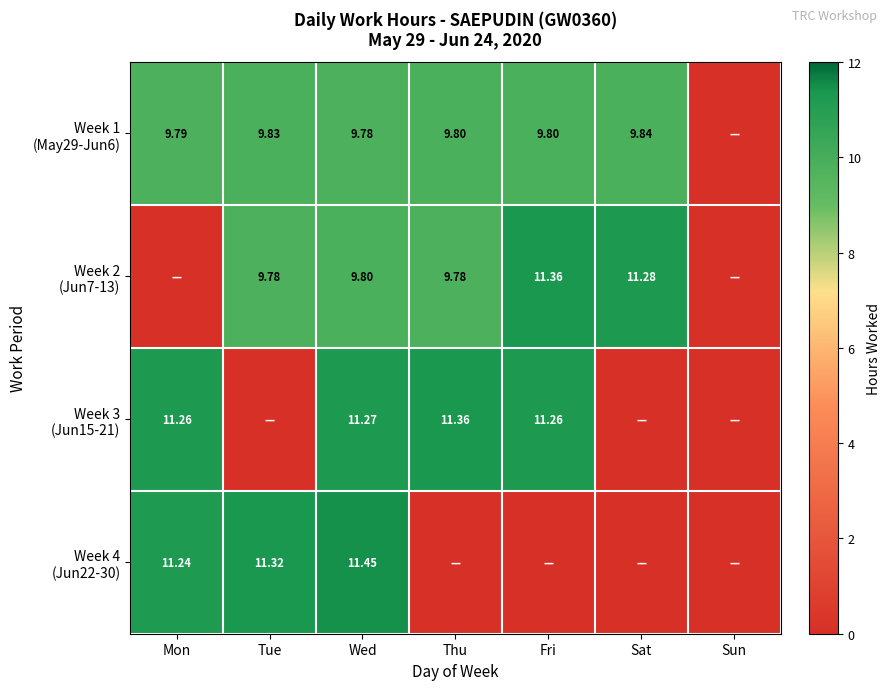

Rank the series by their average value, from lowest to highest.

Week 4 (Jun22-30), Week 3 (Jun15-21), Week 2 (Jun7-13), Week 1 (May29-Jun6)